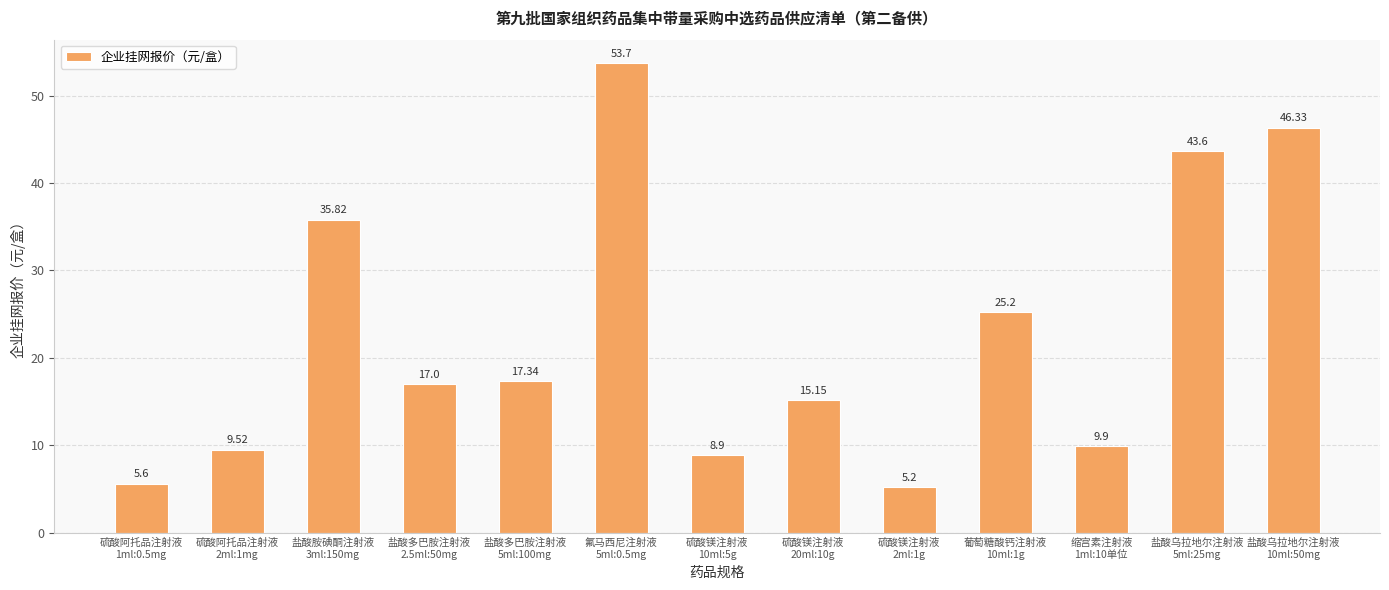

What is the change in value from 氟马西尼注射液
5ml:0.5mg to 葡萄糖酸钙注射液
10ml:1g?

-28.5